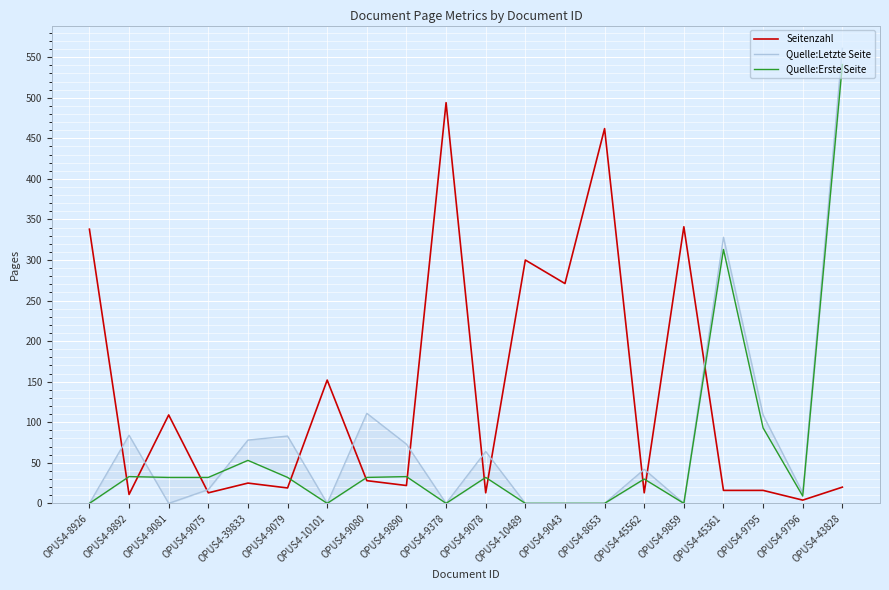

What is the sum of the Quelle:Erste Seite values at OPUS4-9796 and OPUS4-10489?

9